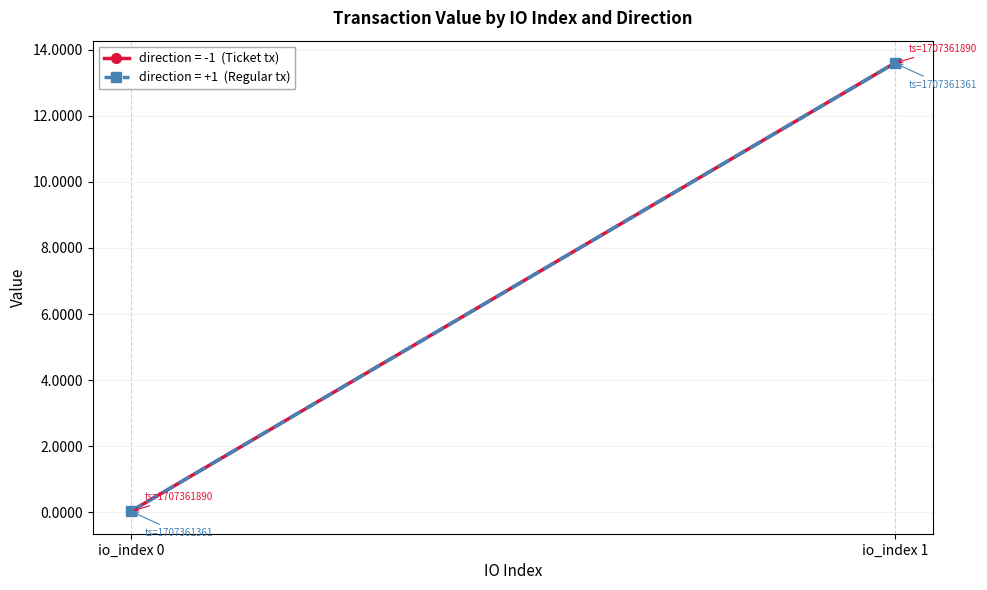

At which category is the sum across all series the highest?

io_index 1